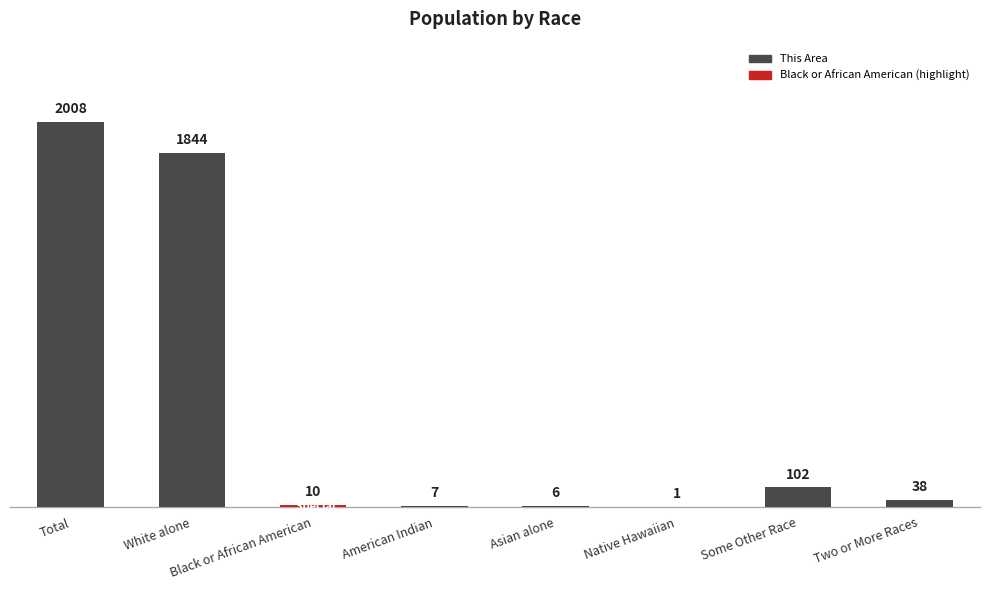

What is the sum of all values?

4016